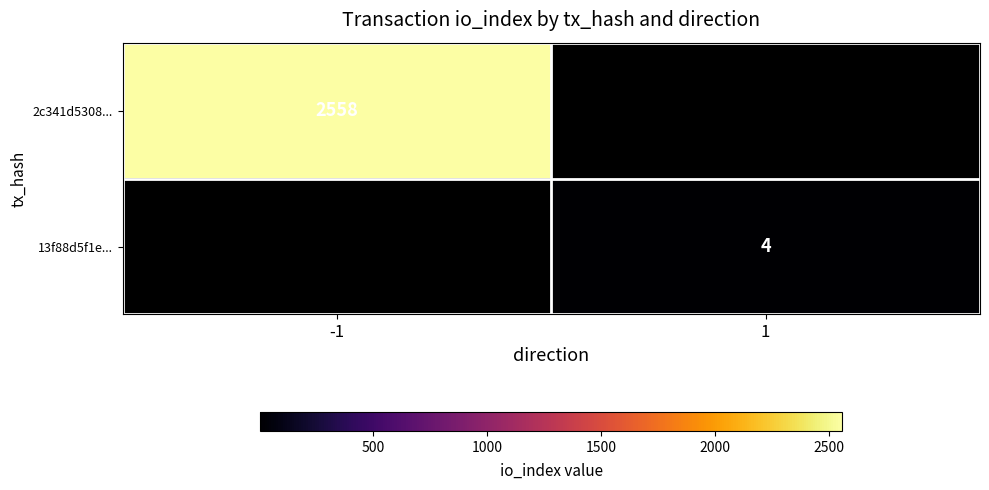

The value of 13f88d5f1e... at 1 is 5. True or false?

False